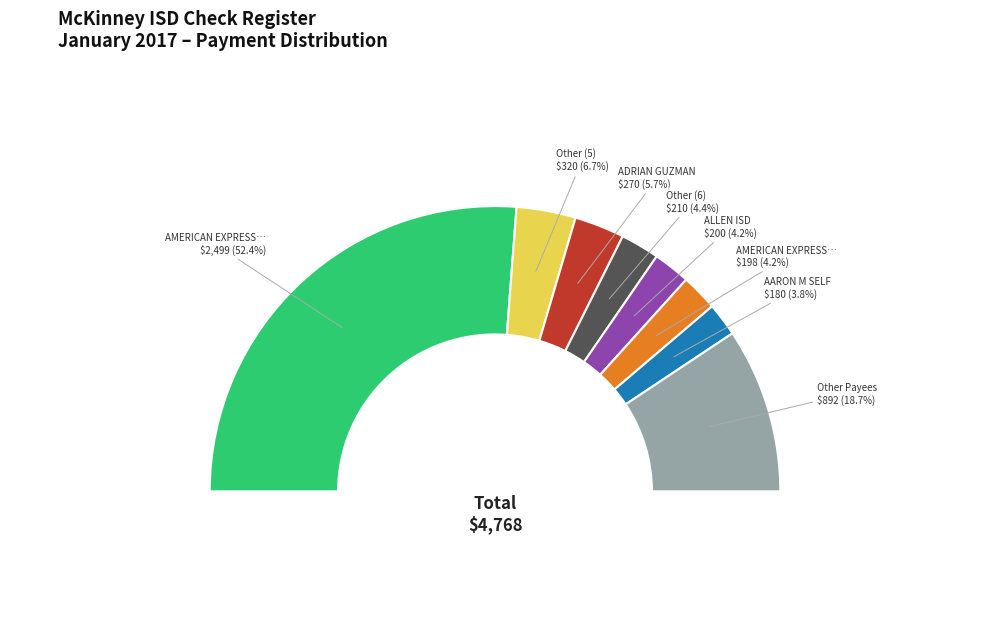

How much of the chart is everything except AMERICAN EXPRESS (2)?

47.6%